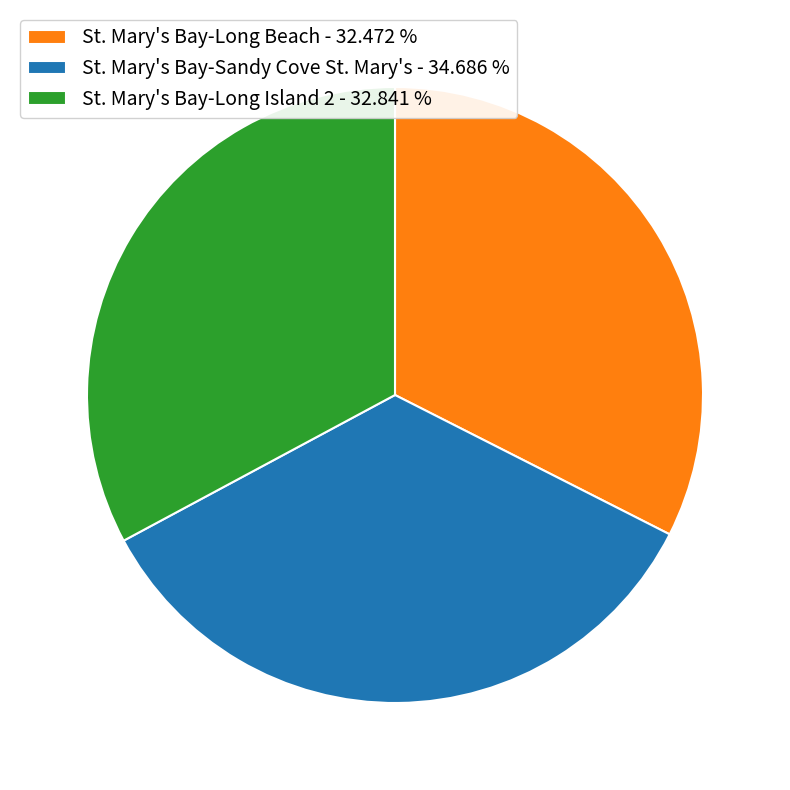

The St. Mary's Bay-Long Beach slice represents 23% of the pie. True or false?

False